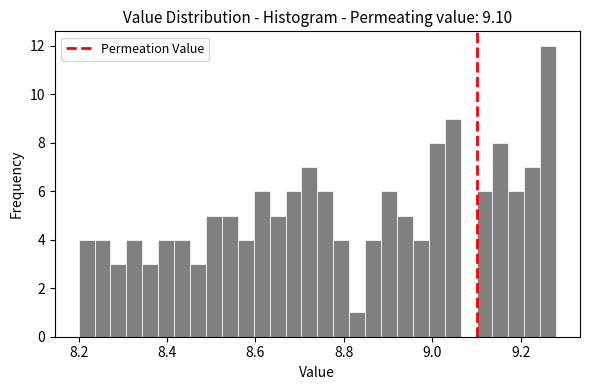

Read against the x-axis, roughly where is the centre of the tallest bar?

9.26